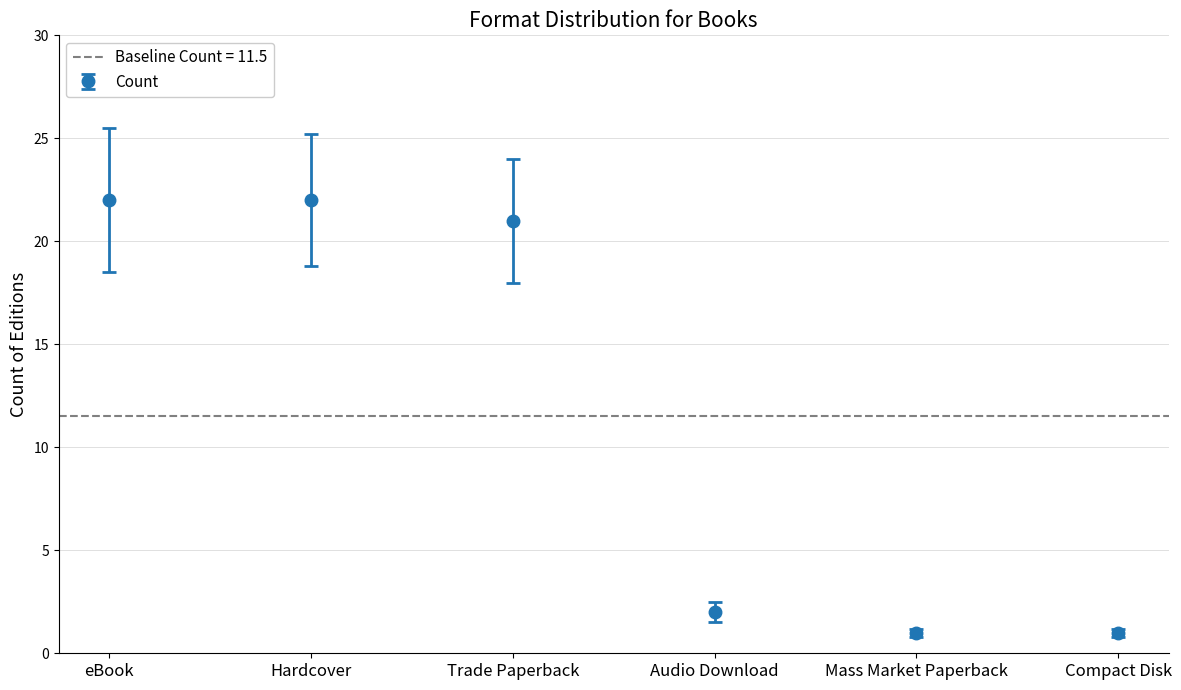

Where is the data nearest to the value 11?

Audio Download